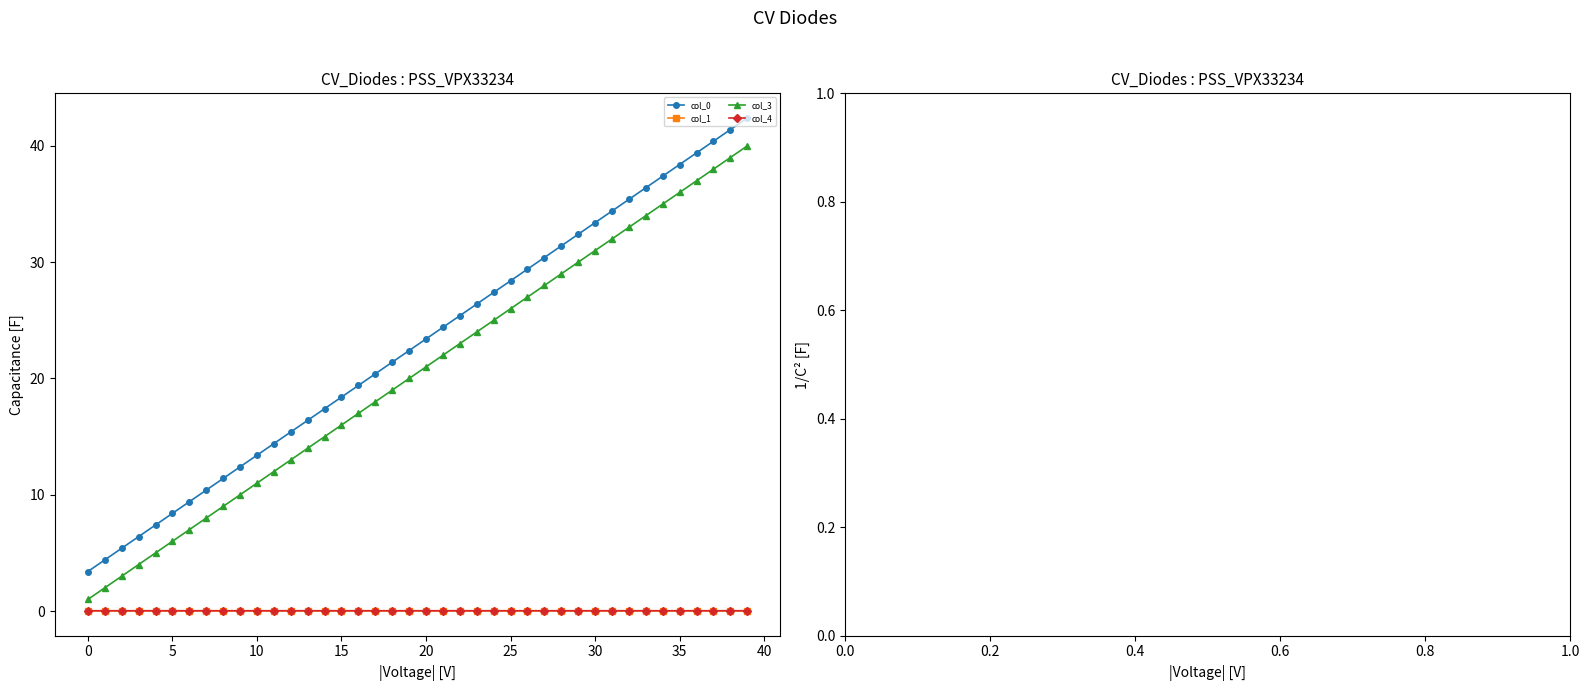

True or false: col_0 has more than 1 interior local peaks.

False